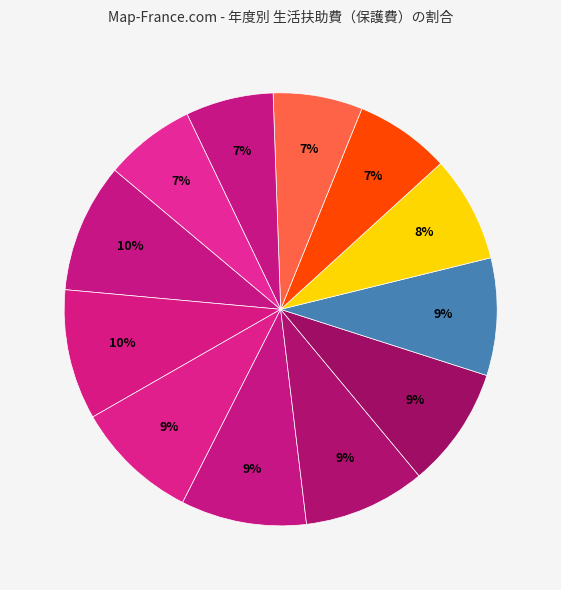

To the nearest percent, what is the average slice percentage?

8%